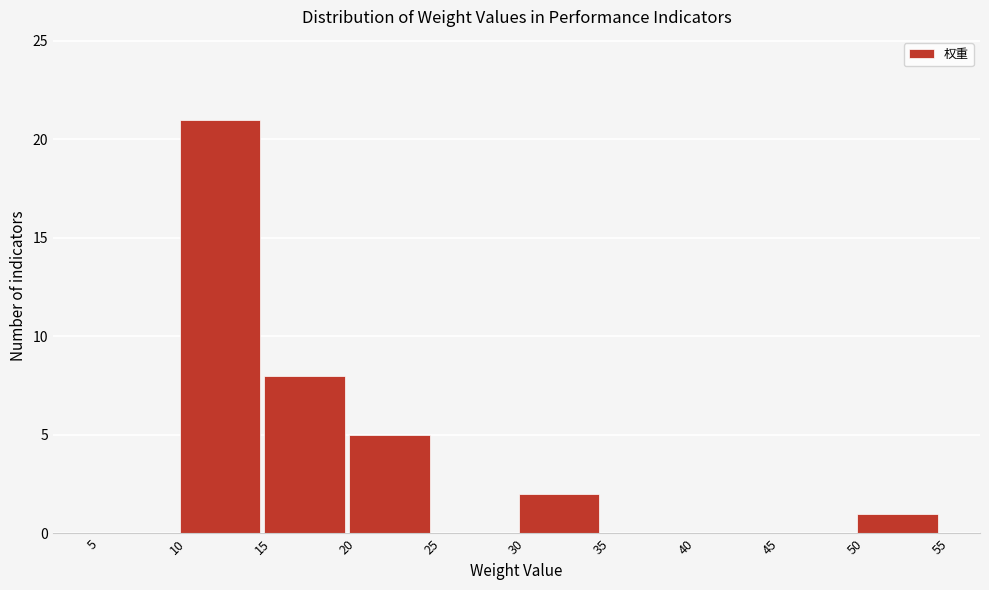

Reading left to right, list every bar in this chart as the range it spans on the x-axis followed by its height. The values are not printed on the chart, so give them approximately, as read against the axis.

5 to 10: 0
10 to 15: 21
15 to 20: 8
20 to 25: 5
25 to 30: 0
30 to 35: 2
35 to 40: 0
40 to 45: 0
45 to 50: 0
50 to 55: 1